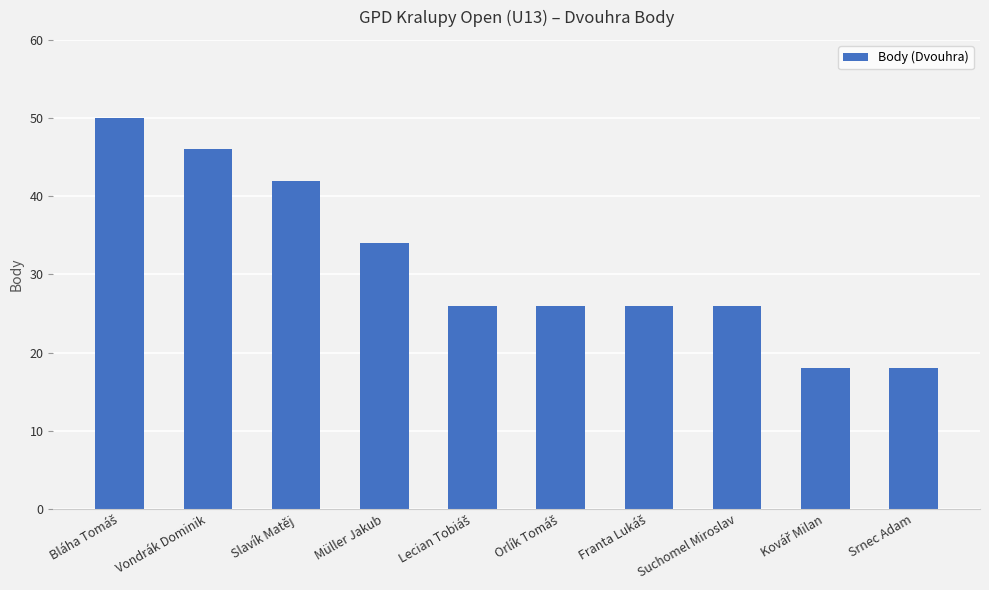

What is the maximum value shown in the chart?

50